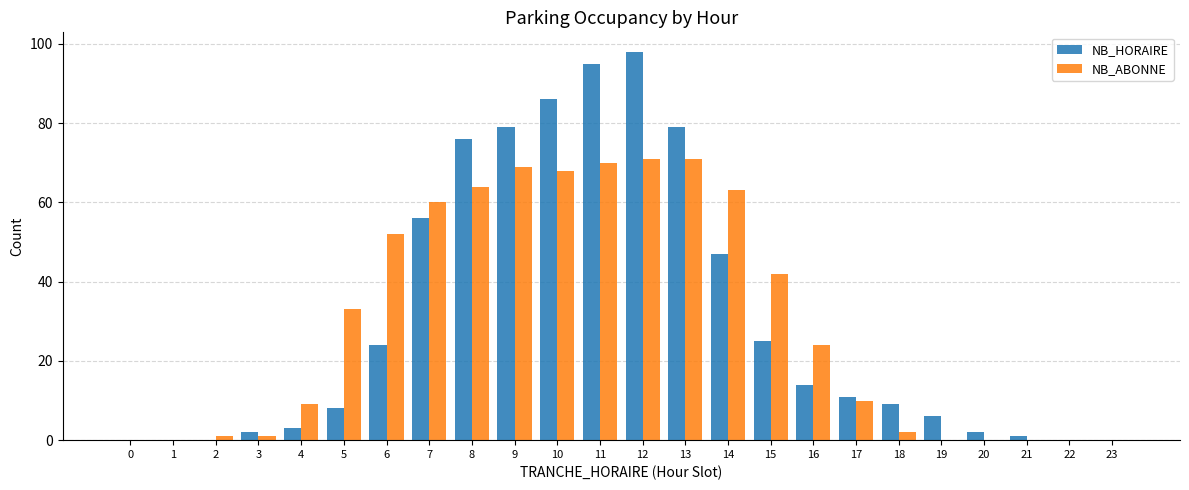

The NB_ABONNE series shows 1 at 3. True or false?

True